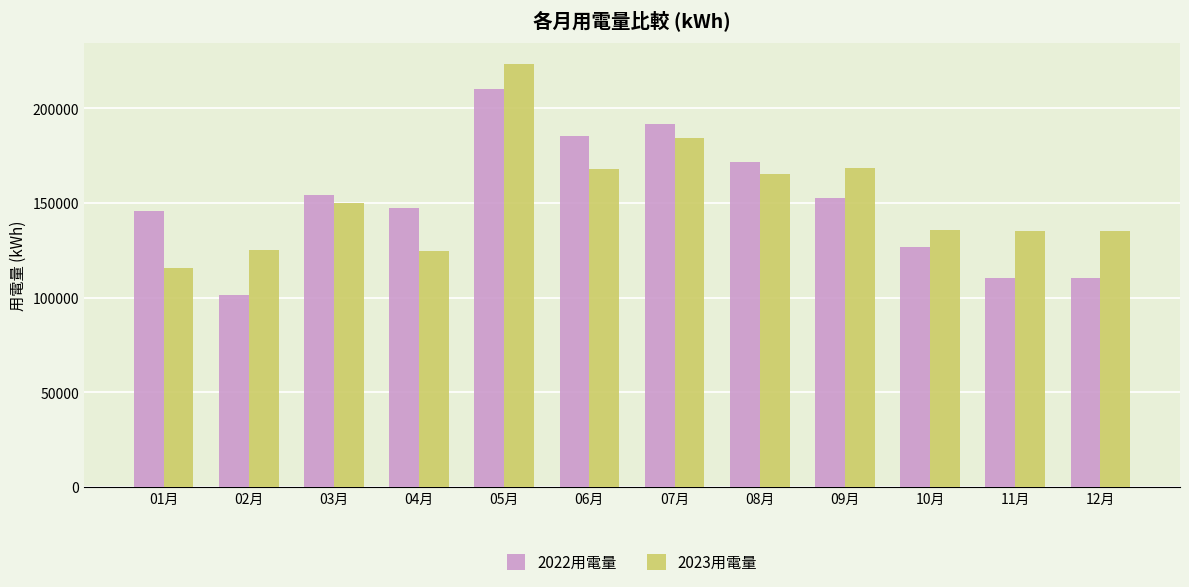

How many groups of bars are there?

12